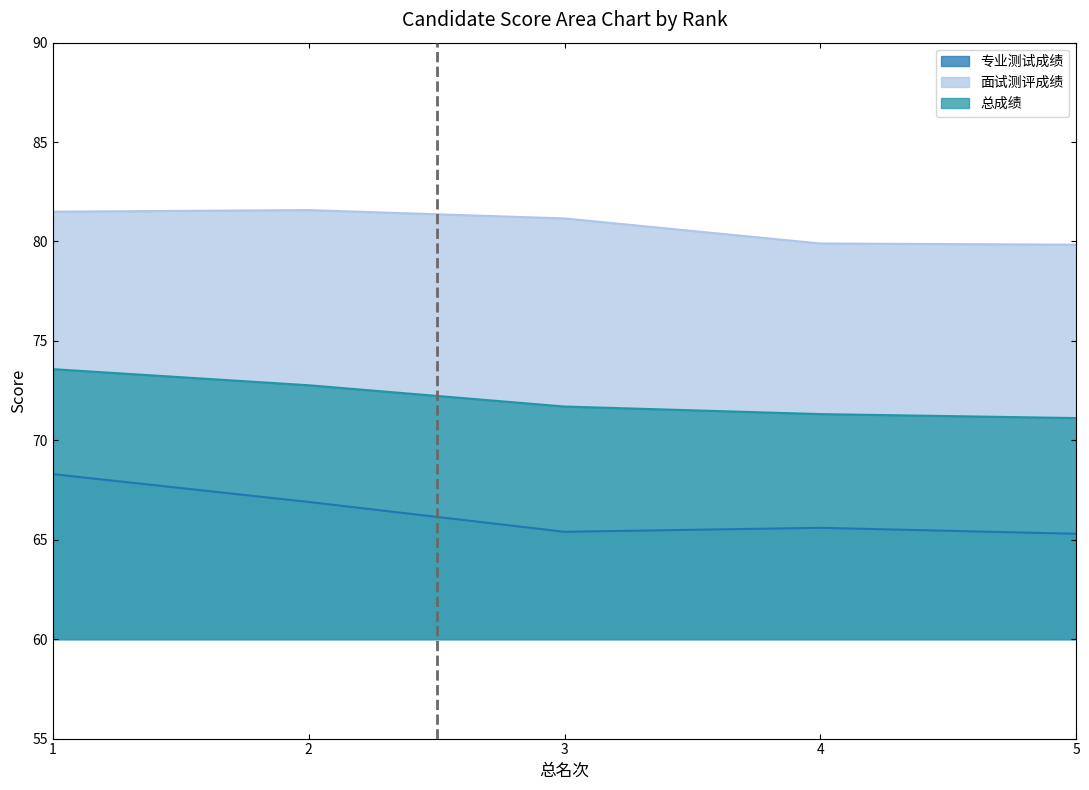

At which category does 专业测试成绩 reach its first local peak?

4